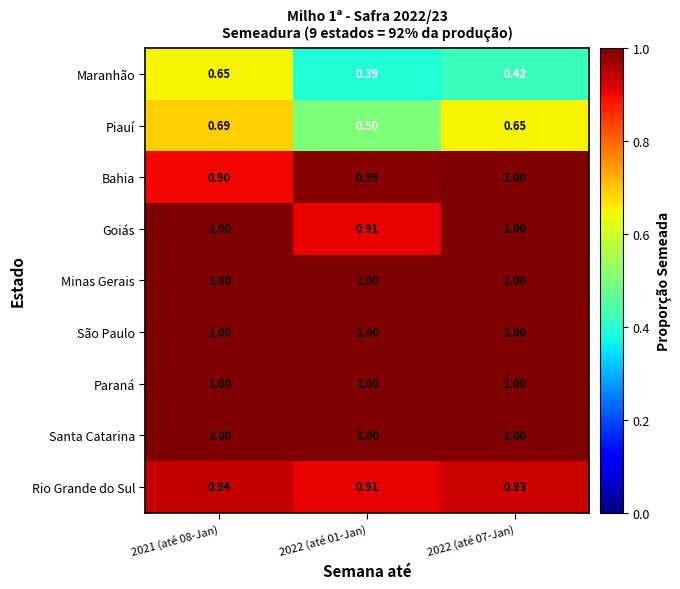

Is the value of Minas Gerais at 2022 (até 01-Jan) greater than the value of Rio Grande do Sul at 2021 (até 08-Jan)?

Yes